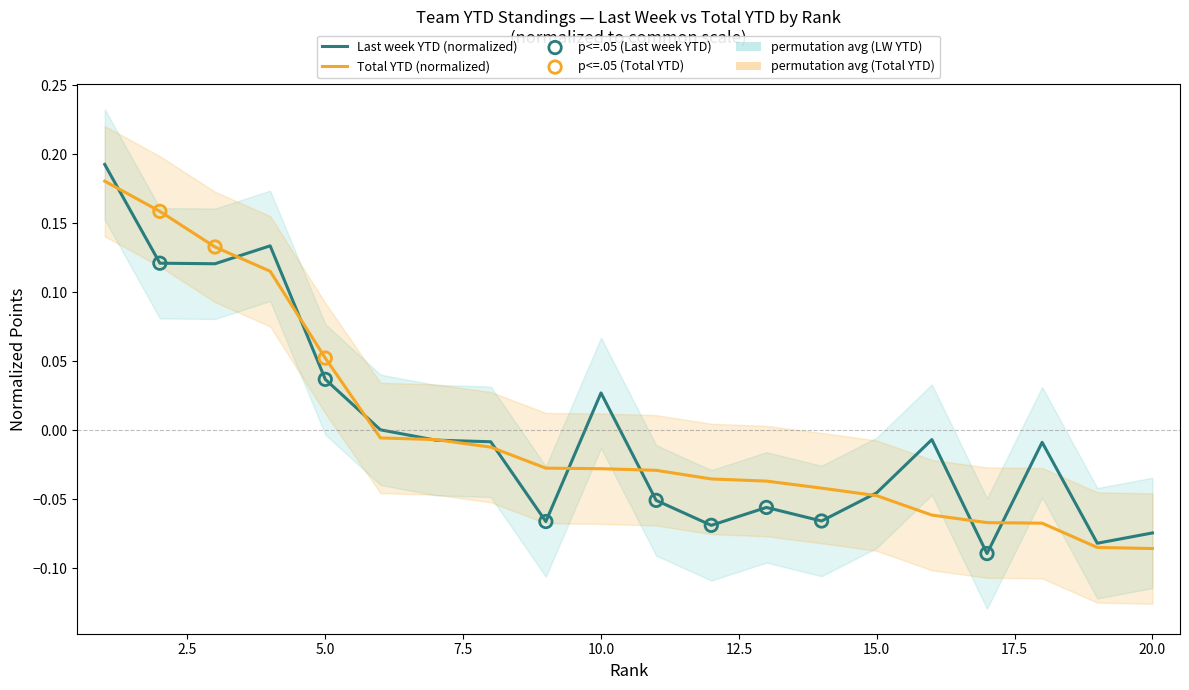

At how many categories does at least one series exceed 0?

7